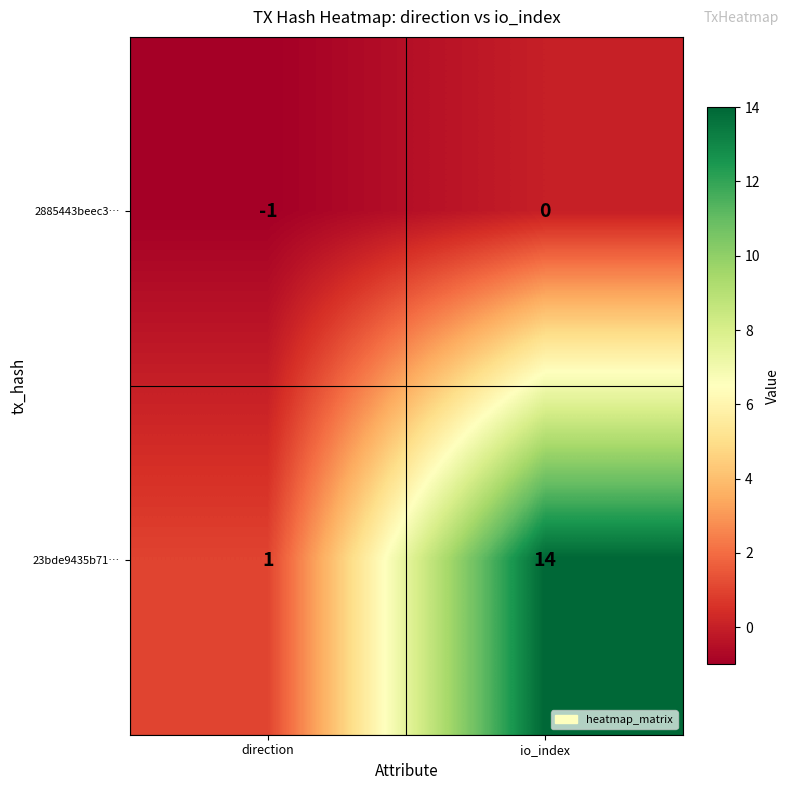

Count the number of data series in this chart.

2